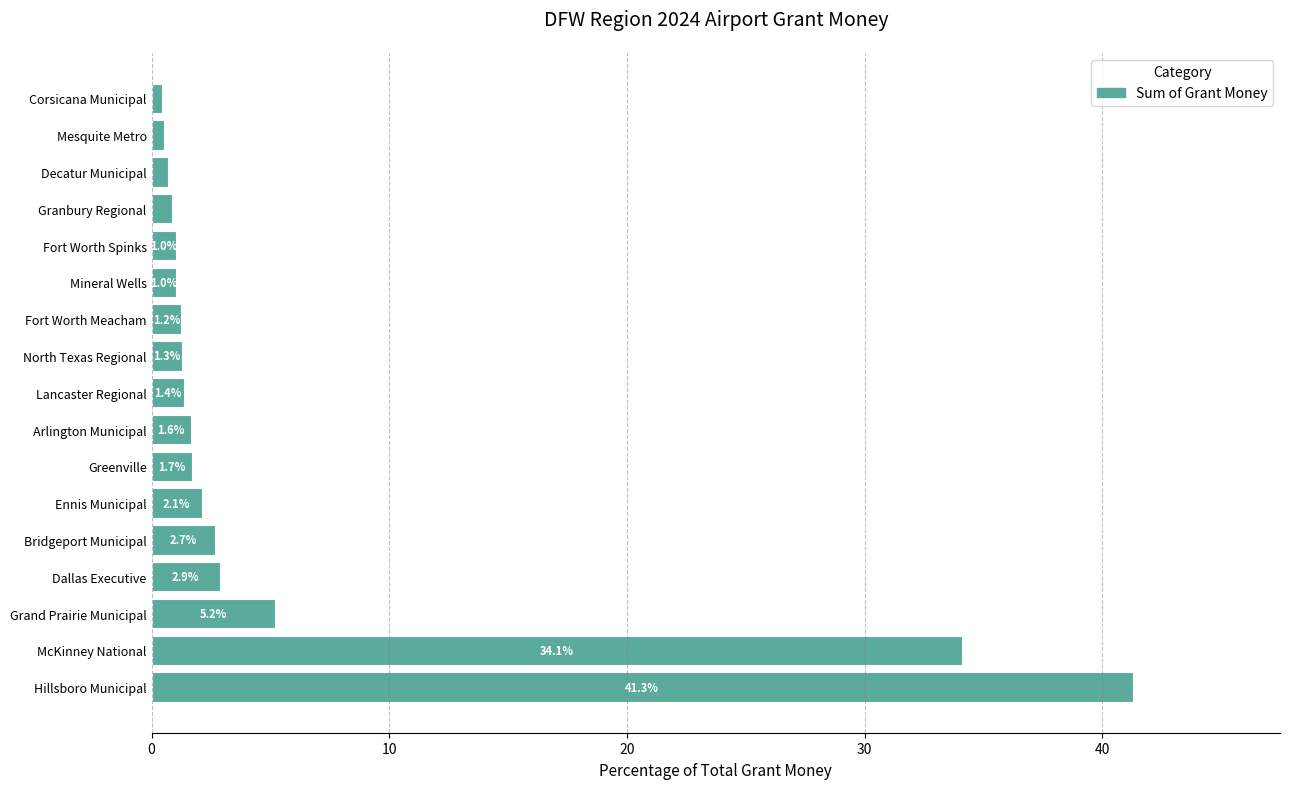

Which category has the lowest value across all series?

Corsicana Municipal